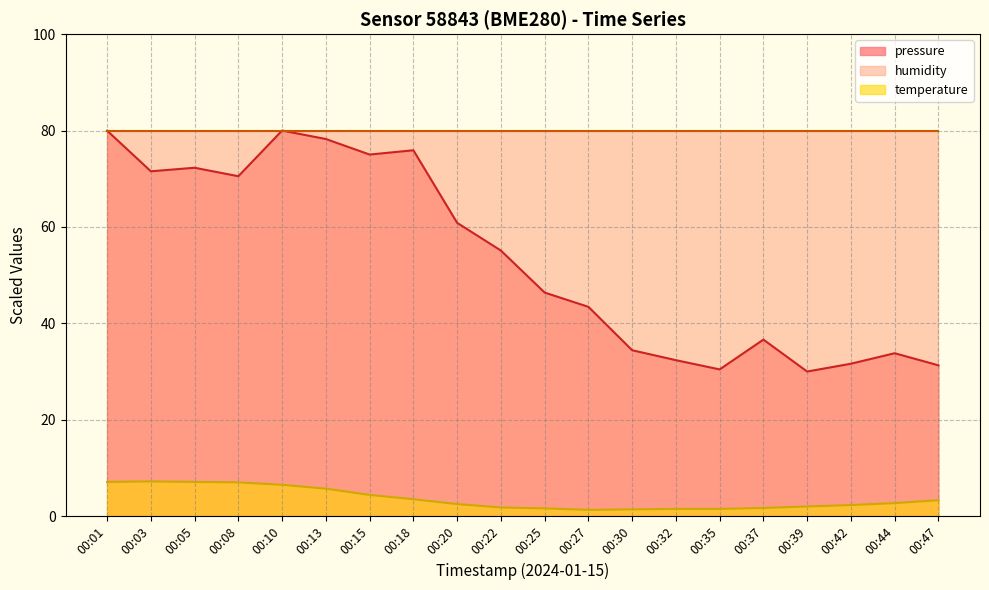

How many data points in temperature are above 2?

12